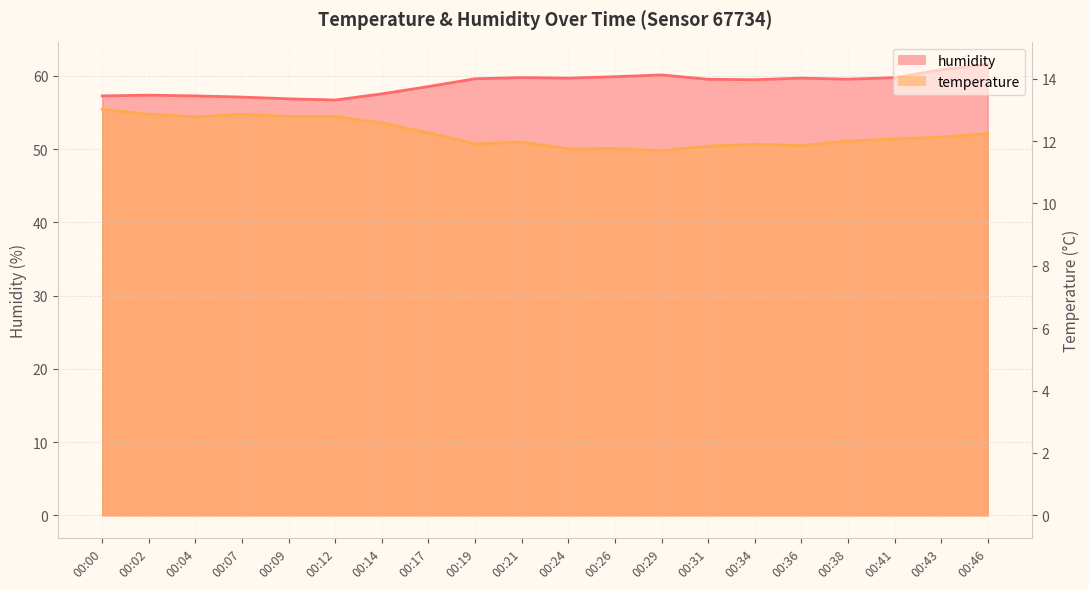

The humidity series shows 22.3 at 00:17. True or false?

False